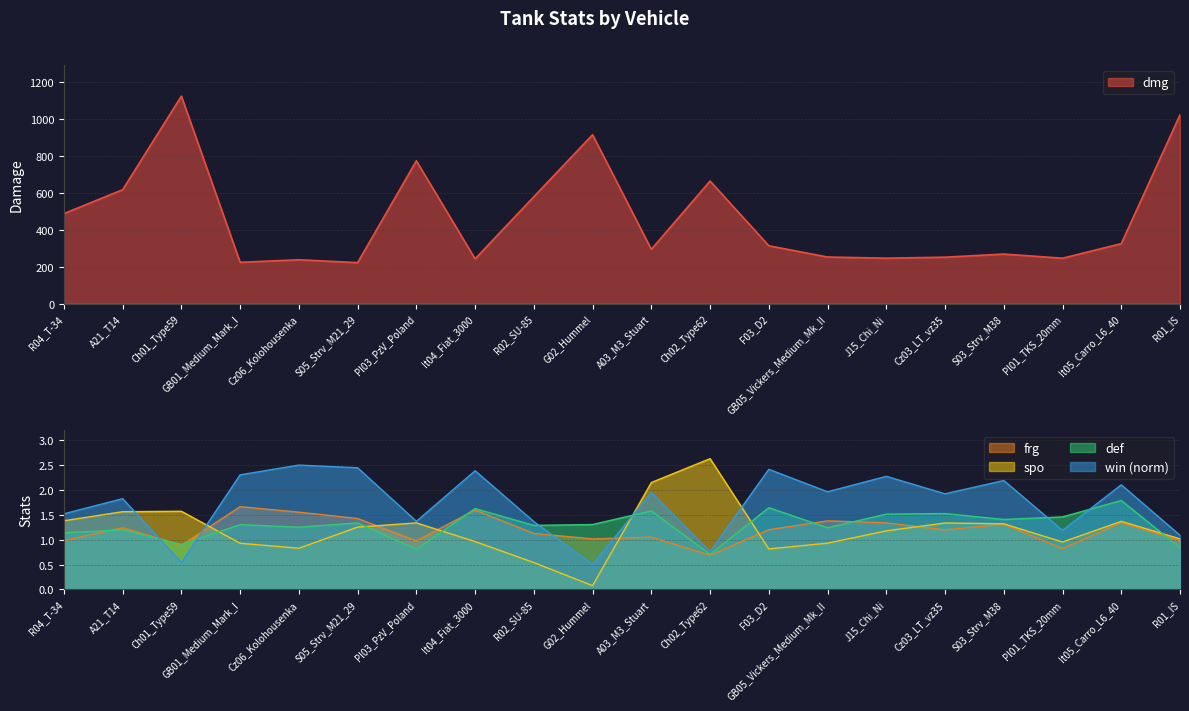

Reading left to right, what are all the values shown in this chart?

dmg: R04_T-34=486.9	A21_T14=616.0	Ch01_Type59=1122.2	GB01_Medium_Mark_I=223.4	Cz06_Kolohousenka=237.2	S05_Strv_M21_29=221.7	Pl03_PzV_Poland=772.4	It04_Fiat_3000=242.1	R02_SU-85=578.3	G02_Hummel=913.4	A03_M3_Stuart=293.6	Ch02_Type62=663.0	F03_D2=313.0	GB05_Vickers_Medium_Mk_II=252.0	J15_Chi_Ni=245.8	Cz03_LT_vz35=251.2	S03_Strv_M38=268.1	Pl01_TKS_20mm=245.6	It05_Carro_L6_40=324.4	R01_IS=1021.0
frg: R04_T-34=1.0	A21_T14=1.2	Ch01_Type59=0.9	GB01_Medium_Mark_I=1.7	Cz06_Kolohousenka=1.6	S05_Strv_M21_29=1.4	Pl03_PzV_Poland=1.0	It04_Fiat_3000=1.6	R02_SU-85=1.1	G02_Hummel=1.0	A03_M3_Stuart=1.1	Ch02_Type62=0.7	F03_D2=1.2	GB05_Vickers_Medium_Mk_II=1.4	J15_Chi_Ni=1.3	Cz03_LT_vz35=1.2	S03_Strv_M38=1.3	Pl01_TKS_20mm=0.8	It05_Carro_L6_40=1.3	R01_IS=1.0
spo: R04_T-34=1.4	A21_T14=1.6	Ch01_Type59=1.6	GB01_Medium_Mark_I=0.9	Cz06_Kolohousenka=0.8	S05_Strv_M21_29=1.3	Pl03_PzV_Poland=1.3	It04_Fiat_3000=1.0	R02_SU-85=0.5	G02_Hummel=0.1	A03_M3_Stuart=2.1	Ch02_Type62=2.6	F03_D2=0.8	GB05_Vickers_Medium_Mk_II=0.9	J15_Chi_Ni=1.2	Cz03_LT_vz35=1.3	S03_Strv_M38=1.3	Pl01_TKS_20mm=1.0	It05_Carro_L6_40=1.4	R01_IS=1.0
def: R04_T-34=1.1	A21_T14=1.2	Ch01_Type59=0.9	GB01_Medium_Mark_I=1.3	Cz06_Kolohousenka=1.2	S05_Strv_M21_29=1.3	Pl03_PzV_Poland=0.8	It04_Fiat_3000=1.6	R02_SU-85=1.3	G02_Hummel=1.3	A03_M3_Stuart=1.6	Ch02_Type62=0.7	F03_D2=1.6	GB05_Vickers_Medium_Mk_II=1.2	J15_Chi_Ni=1.5	Cz03_LT_vz35=1.5	S03_Strv_M38=1.4	Pl01_TKS_20mm=1.5	It05_Carro_L6_40=1.8	R01_IS=0.8
win: R04_T-34=1.5	A21_T14=1.8	Ch01_Type59=0.5	GB01_Medium_Mark_I=2.3	Cz06_Kolohousenka=2.5	S05_Strv_M21_29=2.4	Pl03_PzV_Poland=1.4	It04_Fiat_3000=2.4	R02_SU-85=1.4	G02_Hummel=0.5	A03_M3_Stuart=1.9	Ch02_Type62=0.8	F03_D2=2.4	GB05_Vickers_Medium_Mk_II=2.0	J15_Chi_Ni=2.3	Cz03_LT_vz35=1.9	S03_Strv_M38=2.2	Pl01_TKS_20mm=1.2	It05_Carro_L6_40=2.1	R01_IS=1.1